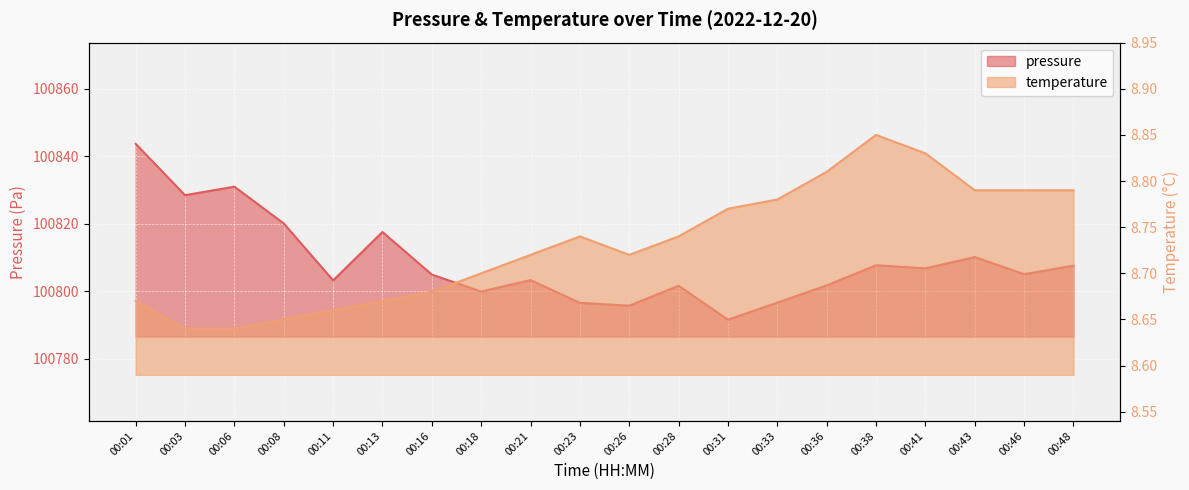

How many data points does each series have?

20